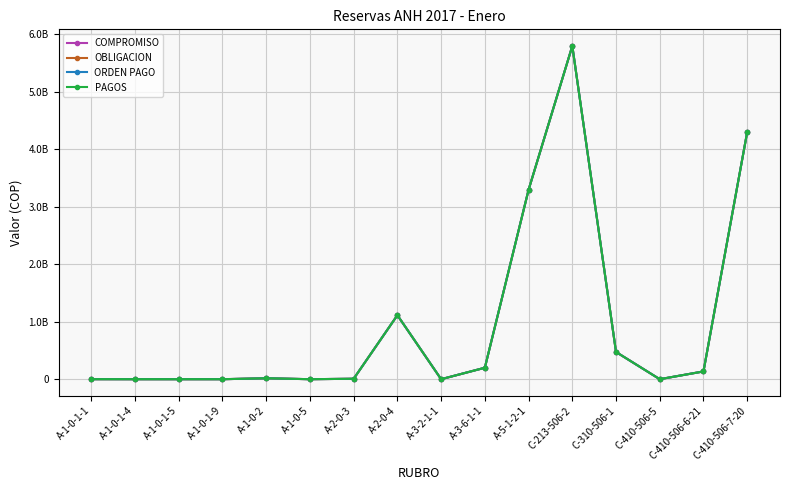

Reading left to right, list all the values displayed in this chart.

COMPROMISO: 465718.8	0.0	28261.0	0.0	16191896.0	51341.0	7574461.2	1112208920.6	0.0	199006013.0	3291562923.5	5791715924.0	472968981.0	0.0	135010968.0	4295683317.0
OBLIGACION: 465718.8	0.0	28261.0	0.0	16191896.0	51341.0	7574461.2	1112208920.6	0.0	199006013.0	3291562923.5	5791715924.0	472968981.0	0.0	135010968.0	4295683317.0
ORDEN PAGO: 465718.8	0.0	28261.0	0.0	16191896.0	51341.0	7574461.2	1112208920.6	0.0	199006013.0	3291562923.5	5791715924.0	472968981.0	0.0	135010968.0	4295683317.0
PAGOS: 465718.8	0.0	28261.0	0.0	16191896.0	51341.0	7574461.2	1112208920.6	0.0	199006013.0	3291562923.5	5791715924.0	472968981.0	0.0	135010968.0	4295683317.0